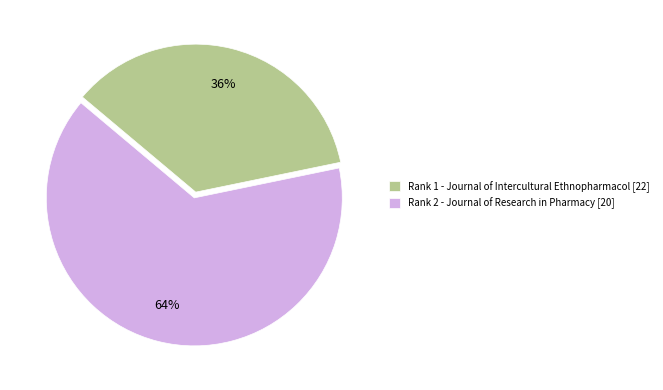

Is it true that Rank 1 - Journal of Intercultural Ethnopharmacol [22] is 36% of the pie?

True